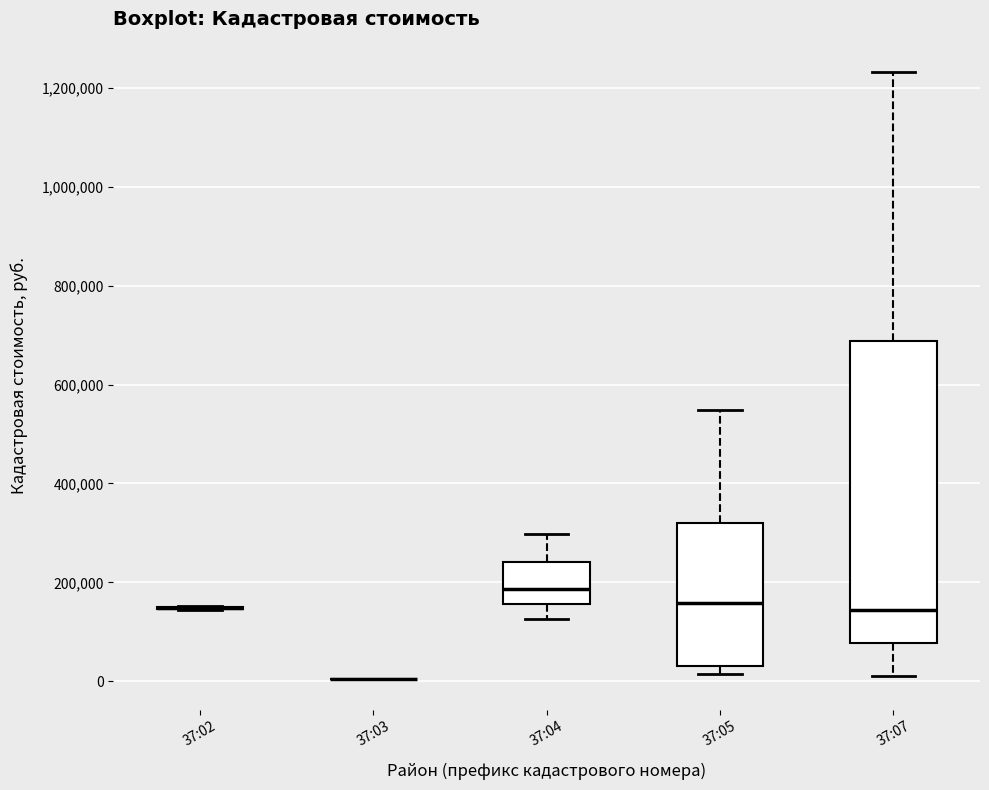

Reading left to right, transcribe this box plot: for each box, give where its median line is, the range the box spans, and where its two whiskers end, as read against the y-axis. The values are not printed on the chart, so give them approximately, as read against the axis.

37:02: box collapsed to a line at 140000, whiskers 140000 to 160000
37:03: box collapsed to a line at 0, whiskers 0 to 0
37:04: median 180000, box 160000 to 240000, whiskers 120000 to 300000
37:05: median 160000, box 40000 to 320000, whiskers 20000 to 540000
37:07: median 140000, box 80000 to 680000, whiskers 20000 to 1240000